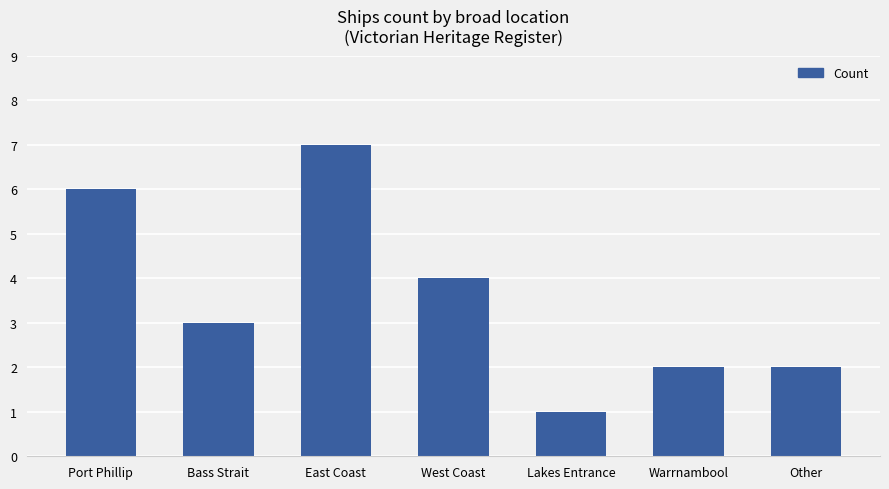

What is the difference between the maximum and minimum values?

6